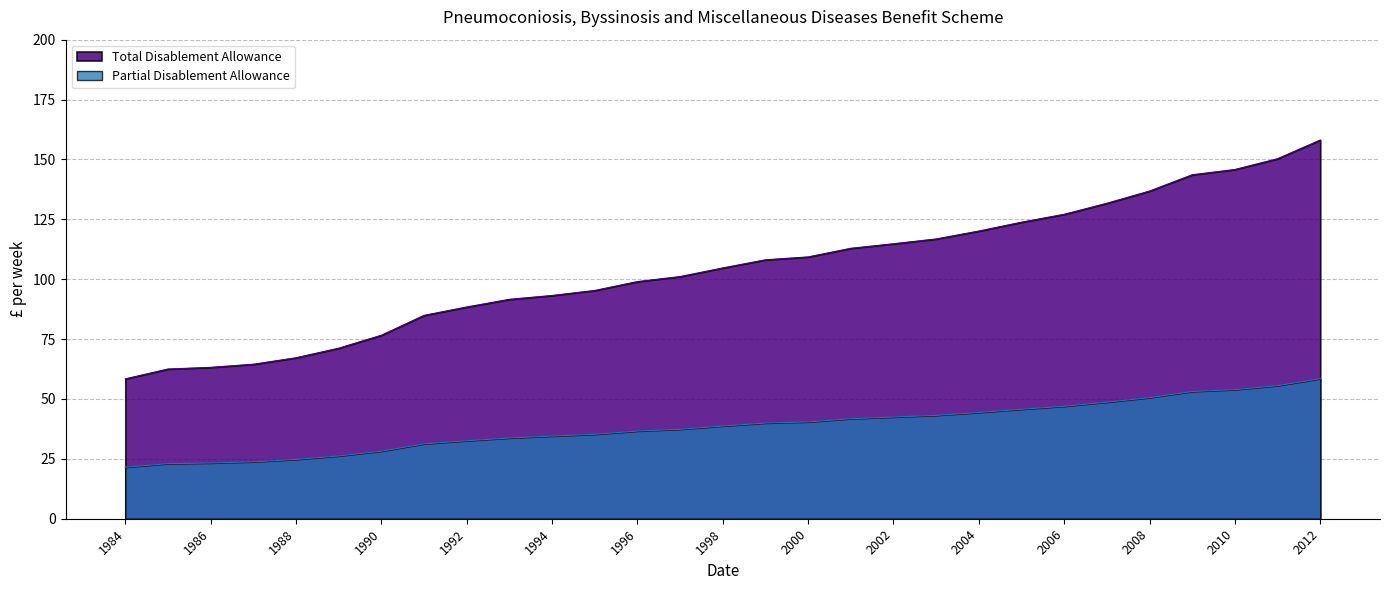

What is the difference between the Partial Disablement Allowance values at 2010 and 1994?

19.4